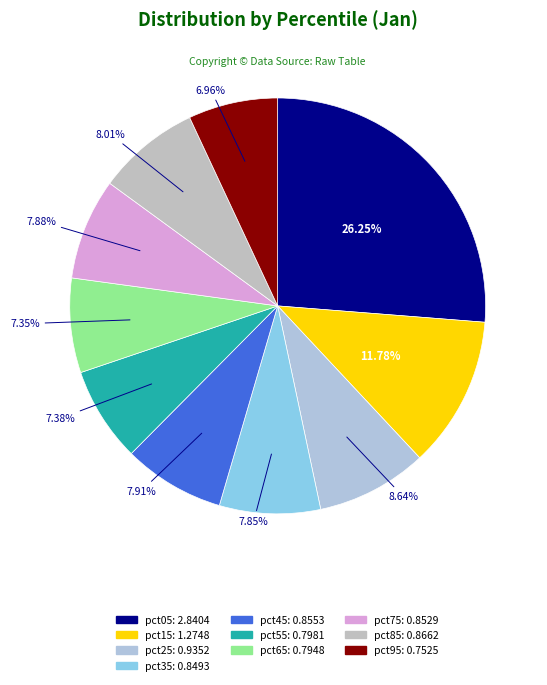

Combined, what portion of the pie is pct75 and pct65?

15.2%